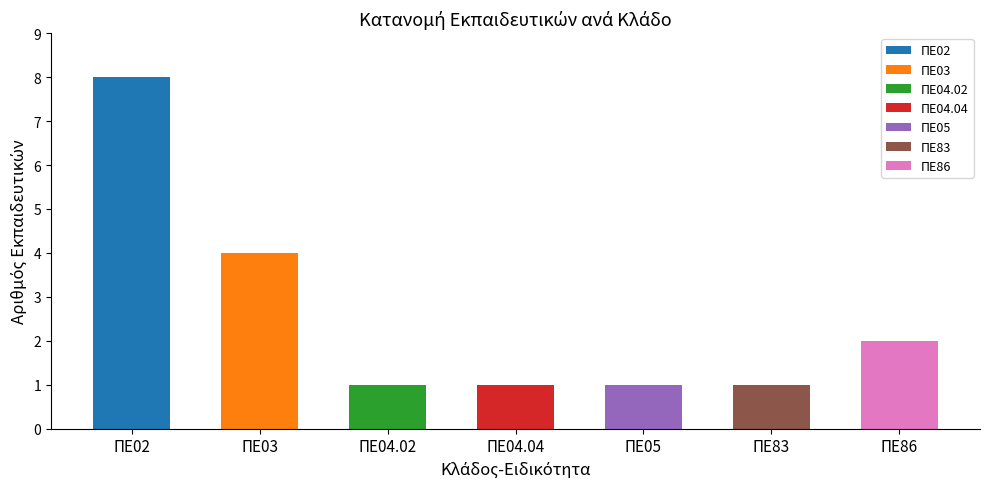

Reading left to right, transcribe all the data shown in this chart.

ΠΕ02=8	ΠΕ03=4	ΠΕ04.02=1	ΠΕ04.04=1	ΠΕ05=1	ΠΕ83=1	ΠΕ86=2